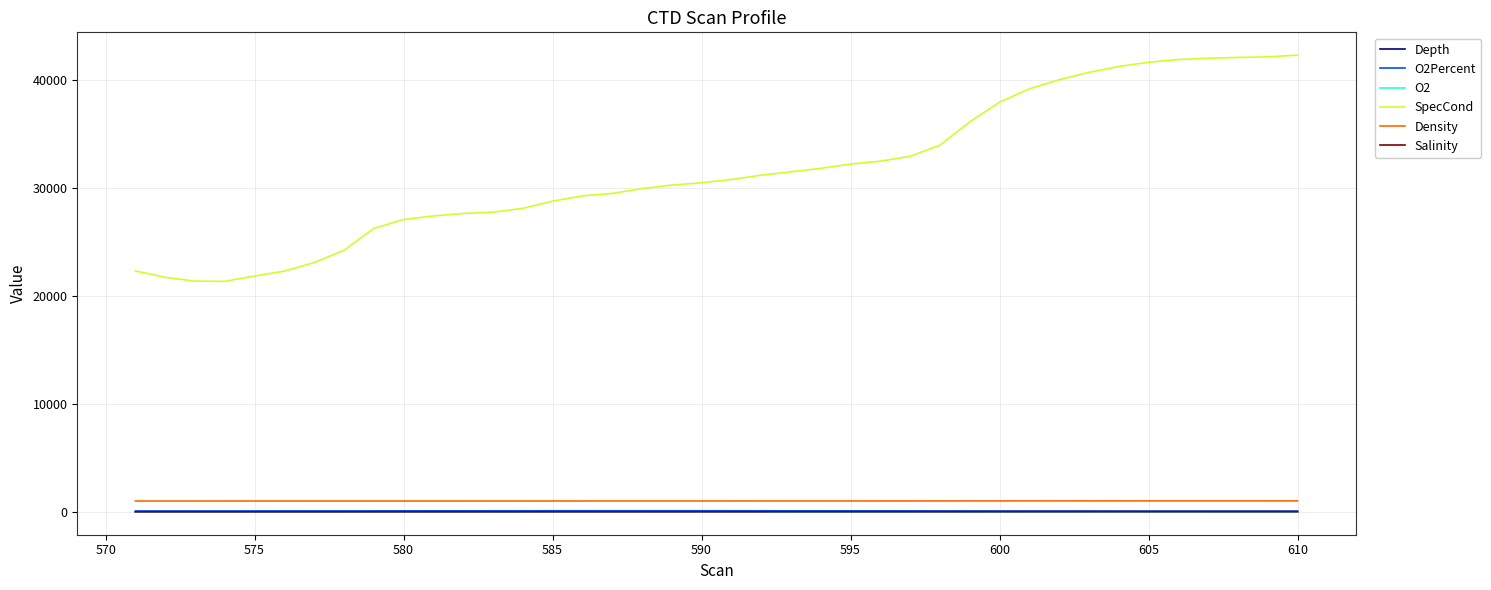

True or false: O2 and SpecCond cross at least once.

False